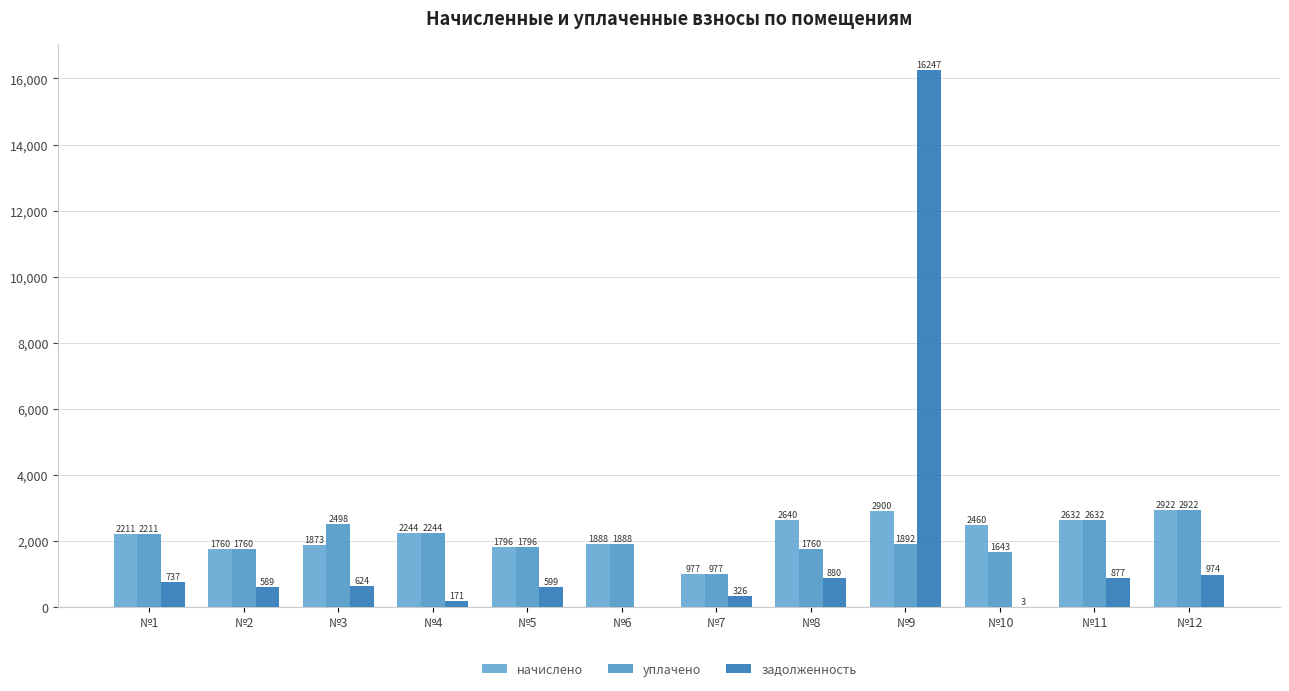

Does the chart contain stacked bars?

No